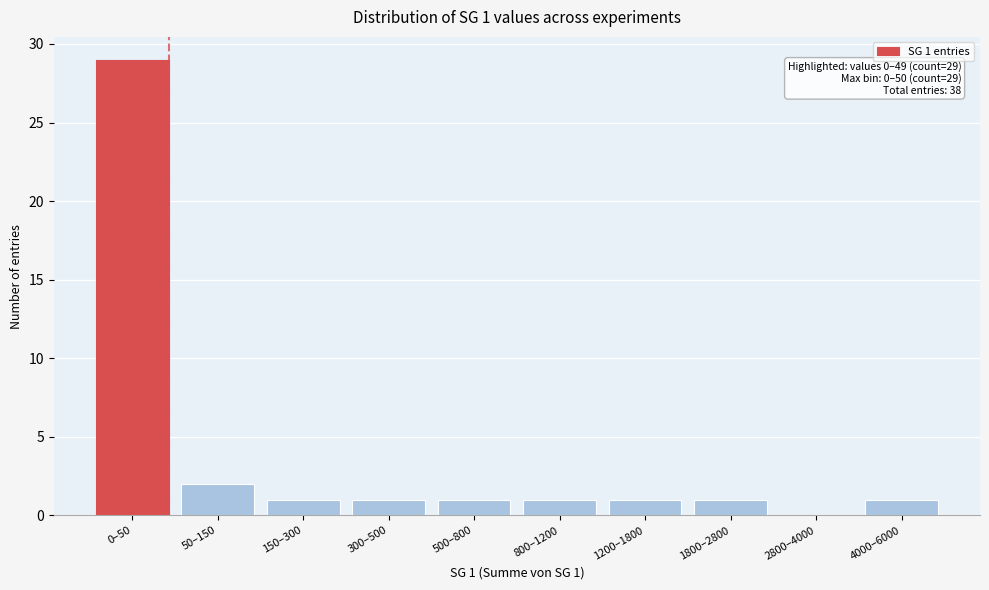

Reading left to right, list all the values displayed in this chart.

0–50=29	50–150=2	150–300=1	300–500=1	500–800=1	800–1200=1	1200–1800=1	1800–2800=1	2800–4000=0	4000–6000=1